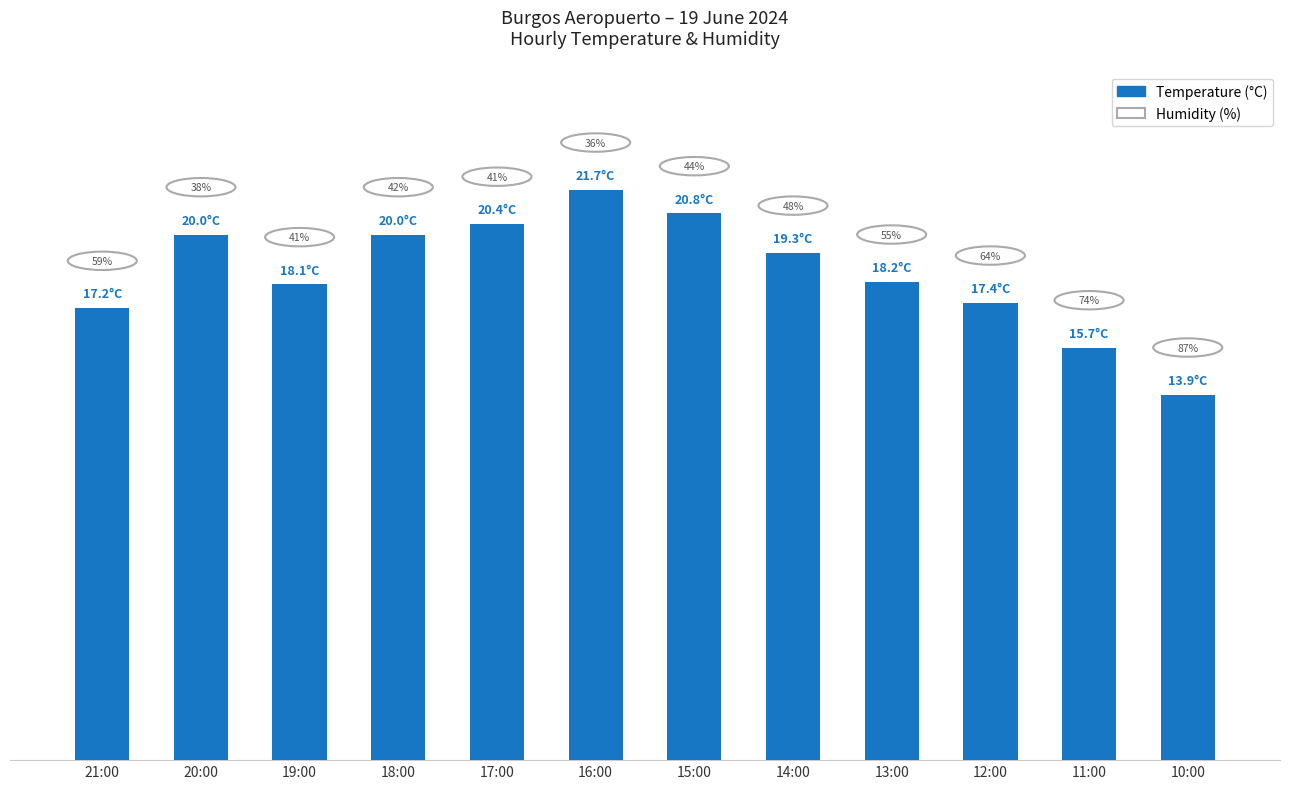

List the labels in order of value, largest first.

16:00, 15:00, 17:00, 20:00, 18:00, 14:00, 13:00, 19:00, 12:00, 21:00, 11:00, 10:00